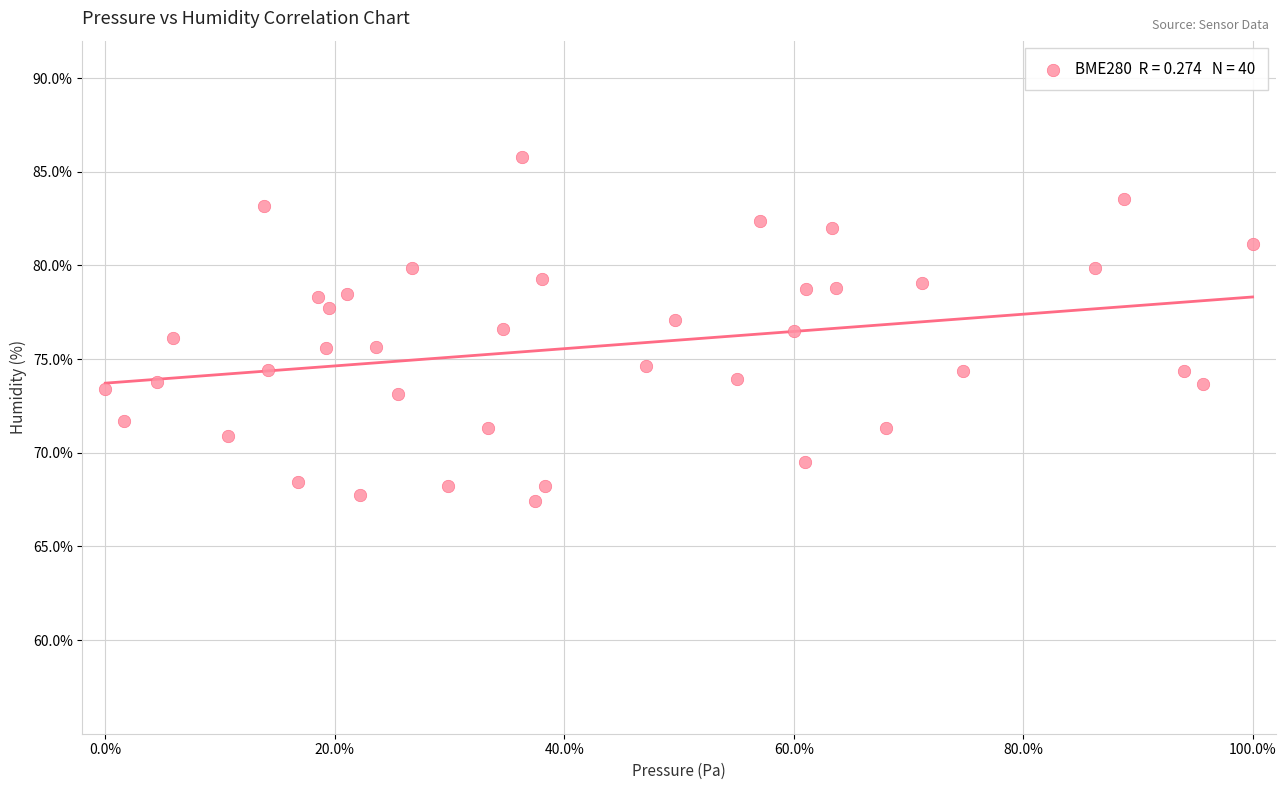

What is the range of Y values (max minus min)?

18.4